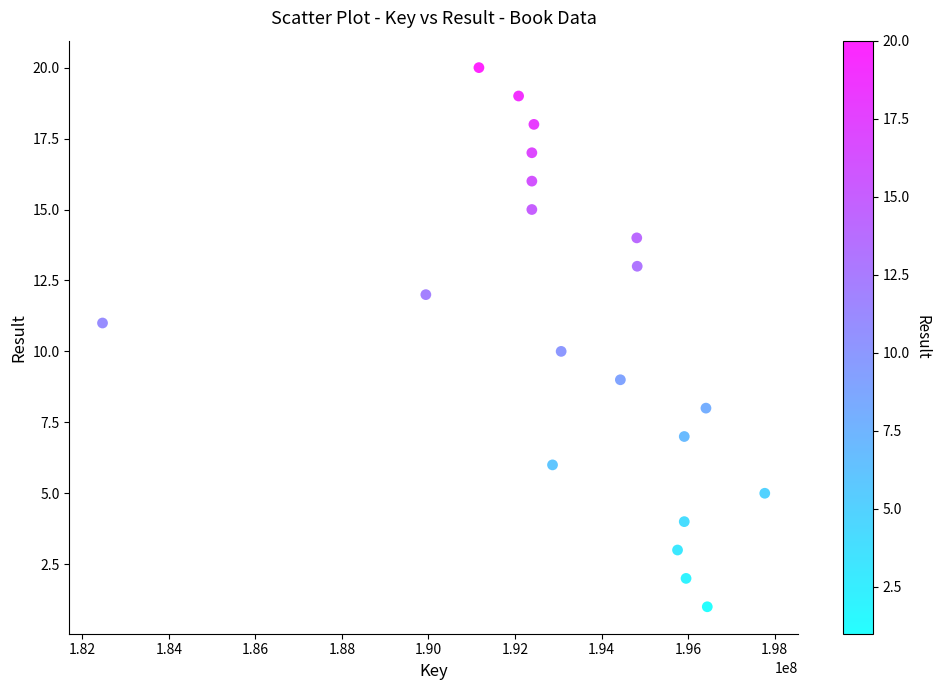

What is the range of X values (max minus min)?

15306308